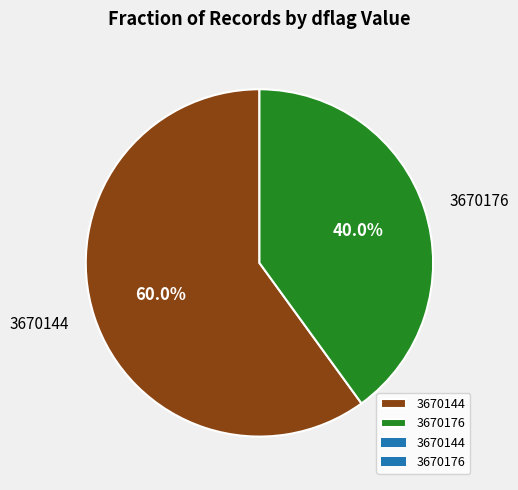

Which has a higher value, 3670144 or 3670176?

3670144